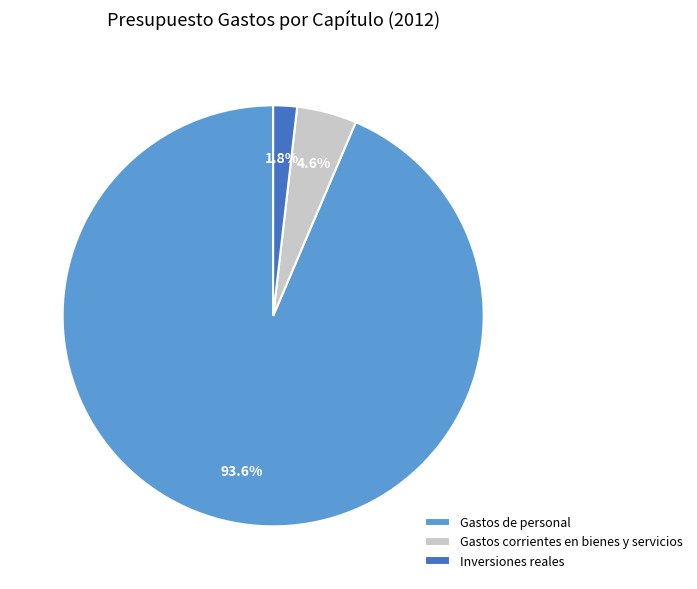

Which slice is the largest?

Gastos de personal